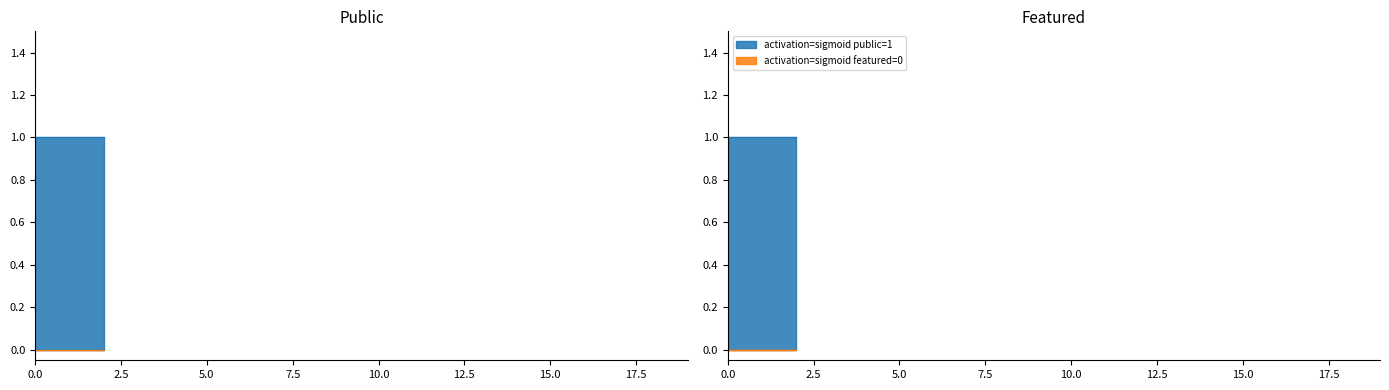

Does the chart display data point markers on the line(s)?

No